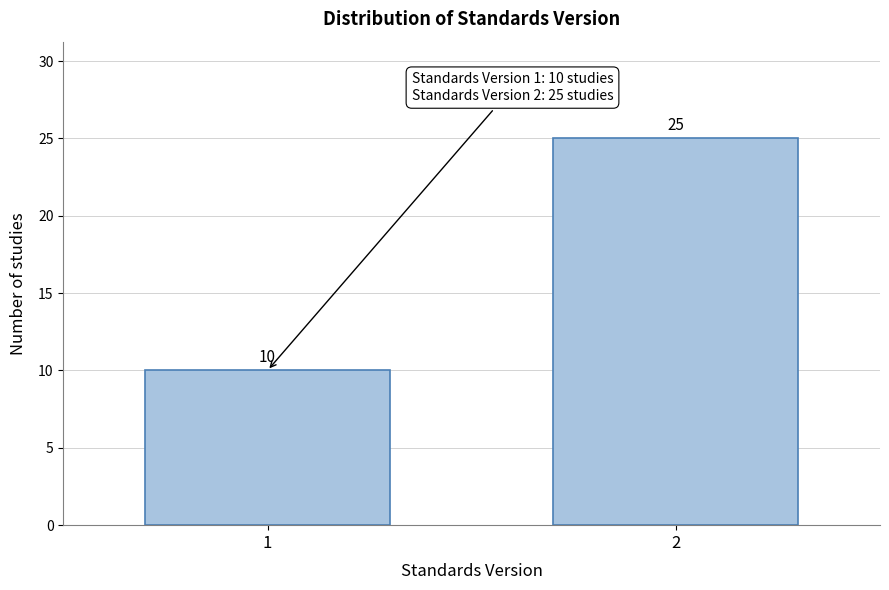

Reading left to right, transcribe all the data shown in this chart.

10	25